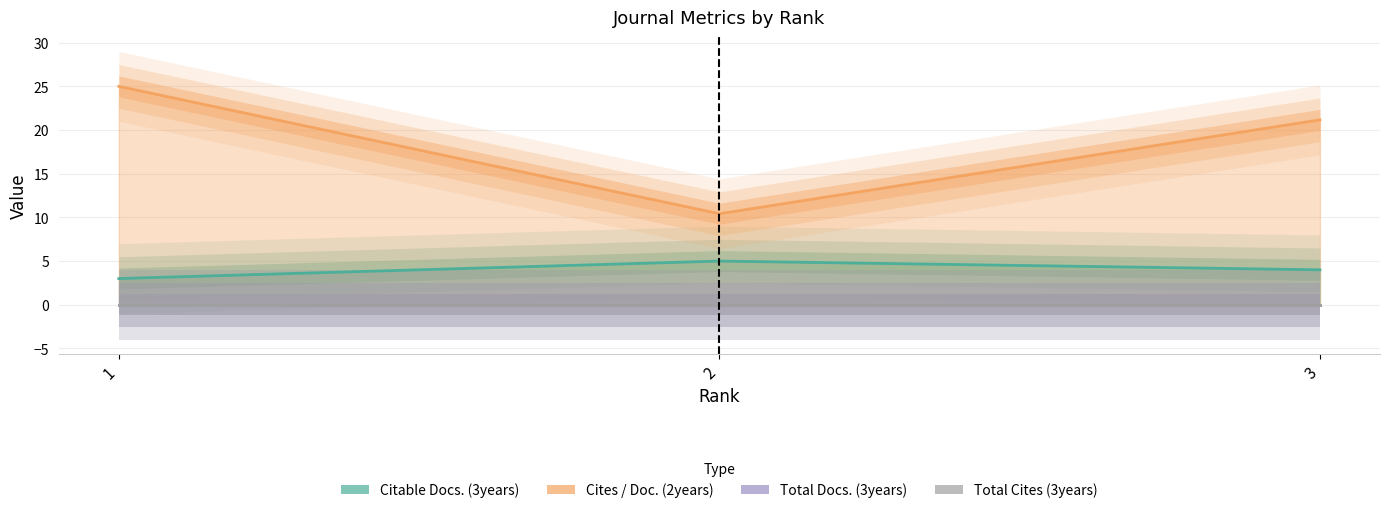

Rank the categories by Total Cites (3years) value from lowest to highest.

1, 2, 3